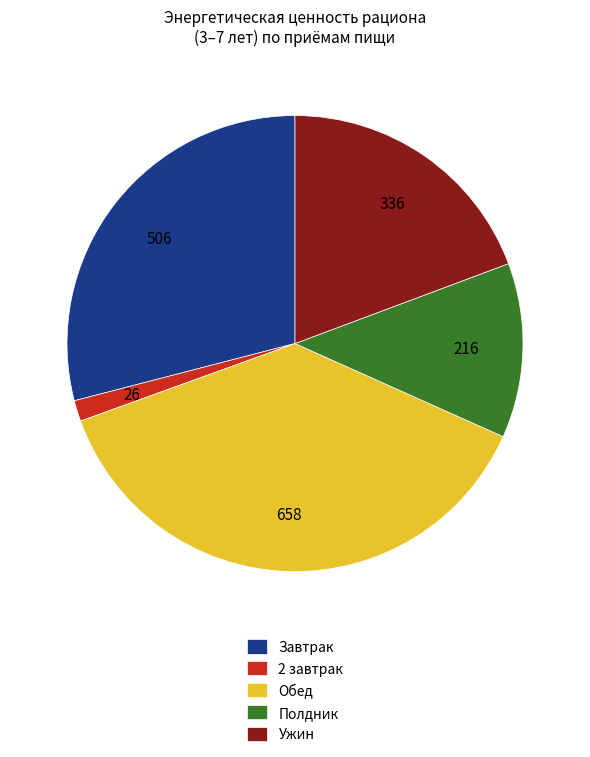

Do Завтрак and Ужин together represent more than half of the pie?

No